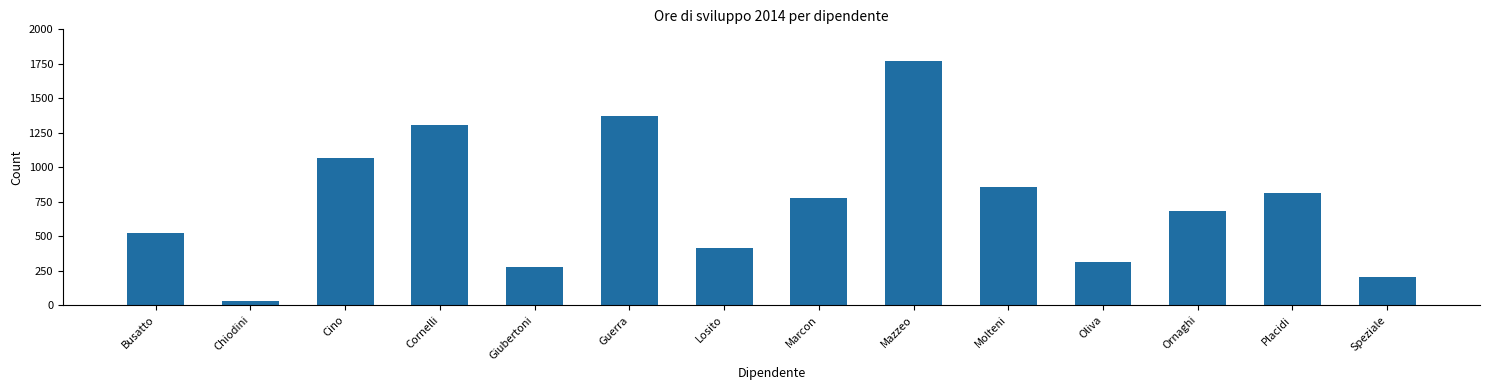

True or false: the data shows 413 at Losito.

True